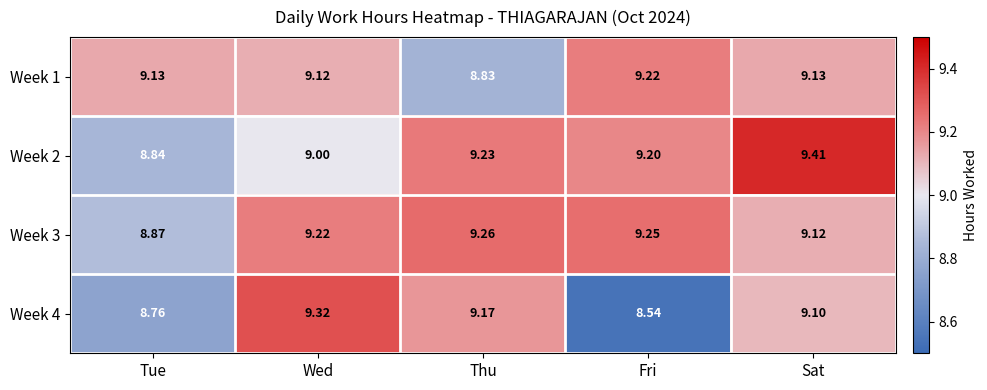

Where does the Week 4 series first go above 9?

Wed